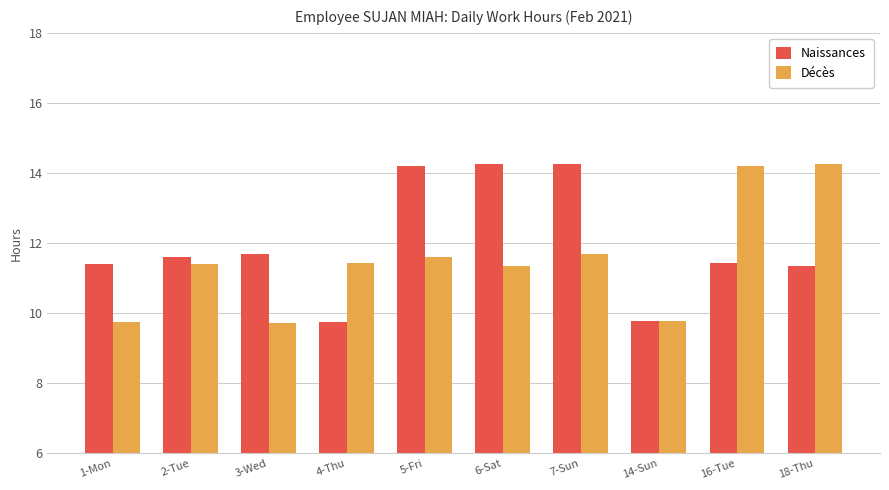

What is the difference between the maximum and minimum values in the Décès series?

4.6